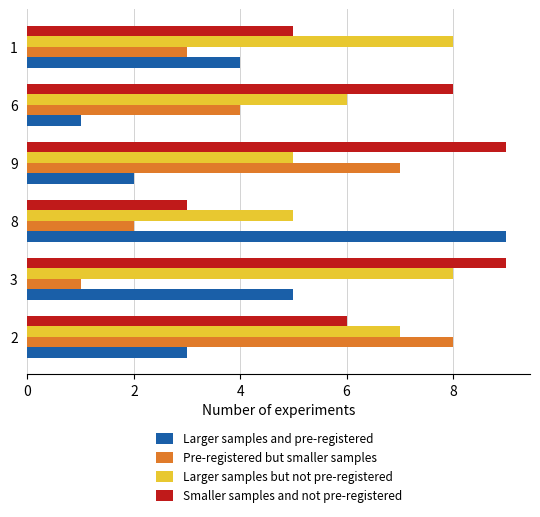

Which series has the widest spread of values?

Larger samples and pre-registered